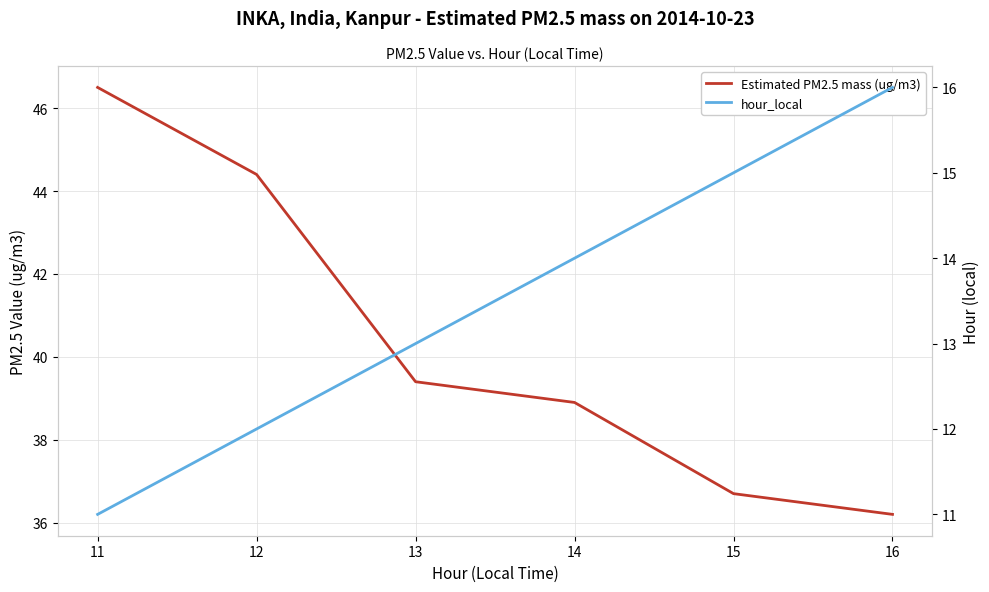

Reading right to left, list all the values displayed in this chart.

Estimated PM2.5 mass (ug/m3): 16=36.2	15=36.7	14=38.9	13=39.4	12=44.4	11=46.5
hour_local: 16=16.0	15=15.0	14=14.0	13=13.0	12=12.0	11=11.0